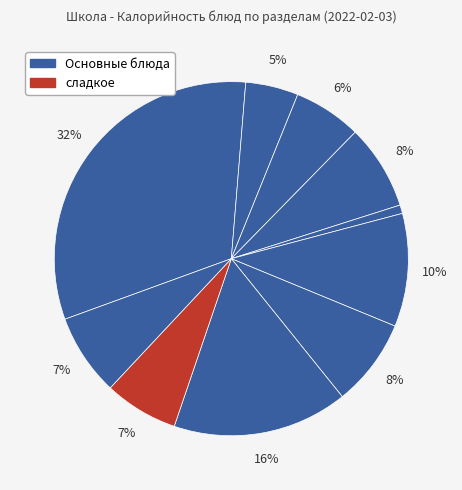

Count the number of slices in the pie.

10